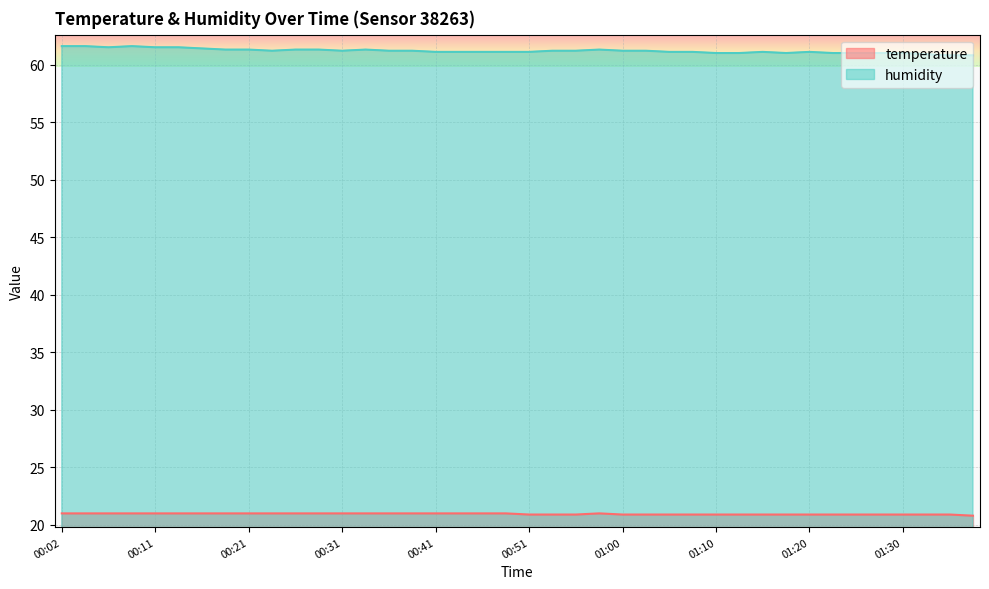

What is the label of the 24th point from the left?

00:58